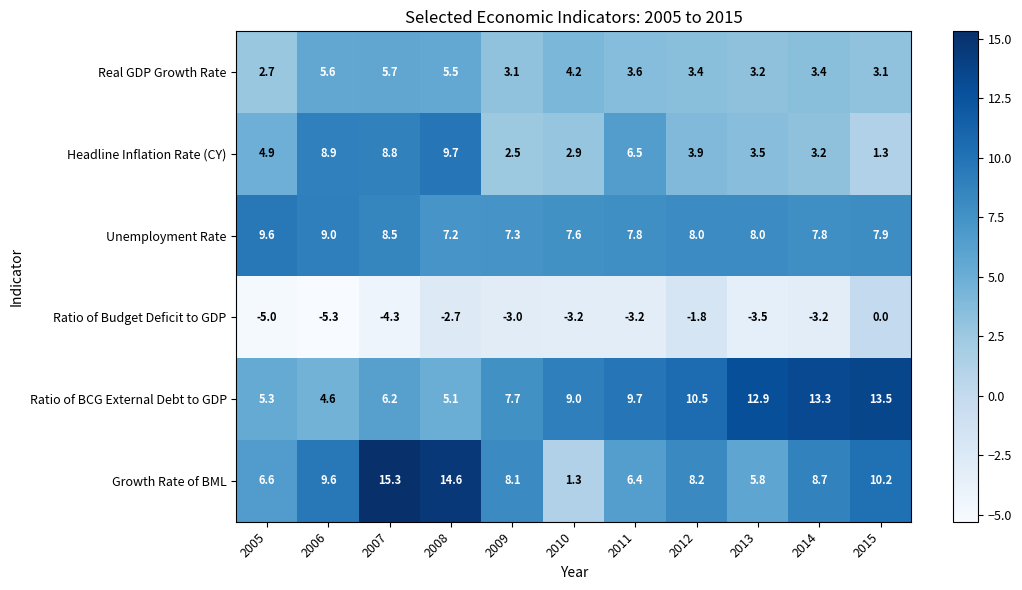

At 2010, list the series in order from largest to smallest.

Ratio of BCG External Debt to GDP, Unemployment Rate, Real GDP Growth Rate, Headline Inflation Rate (CY), Growth Rate of BML, Ratio of Budget Deficit to GDP